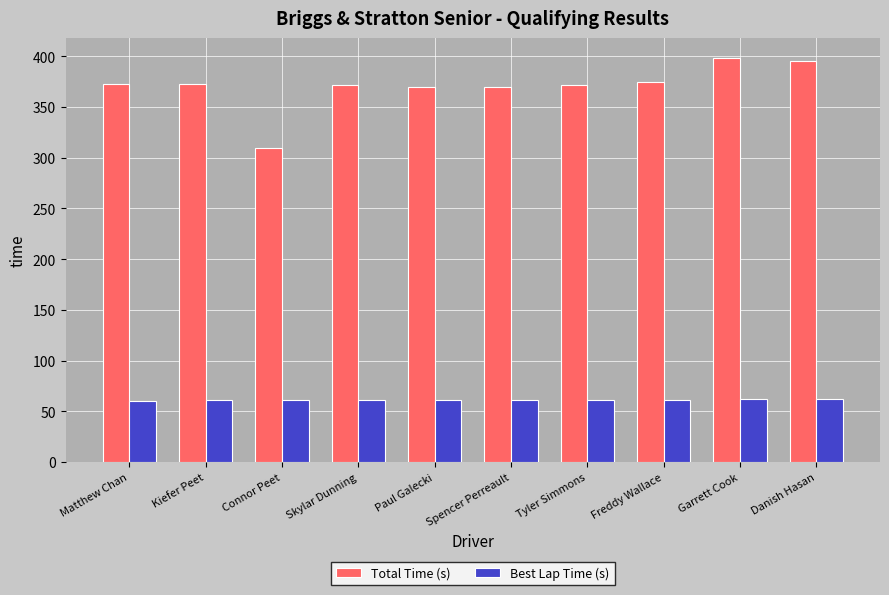

What is the label of the 5th bar from the right?

Spencer Perreault